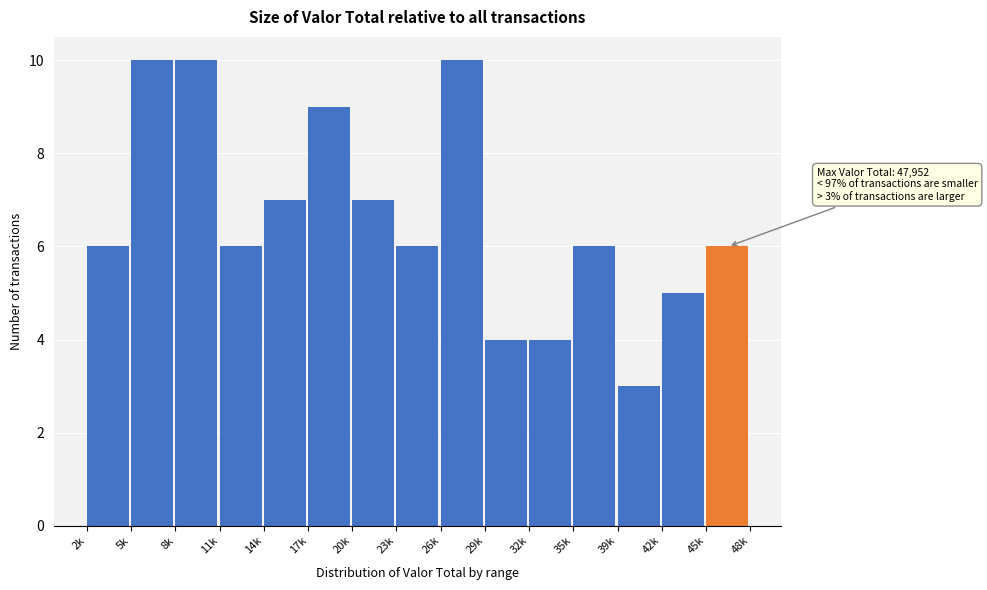

Reading right to left, what are all the values shown in this chart?

6	5	3	6	4	4	10	6	7	9	7	6	10	10	6